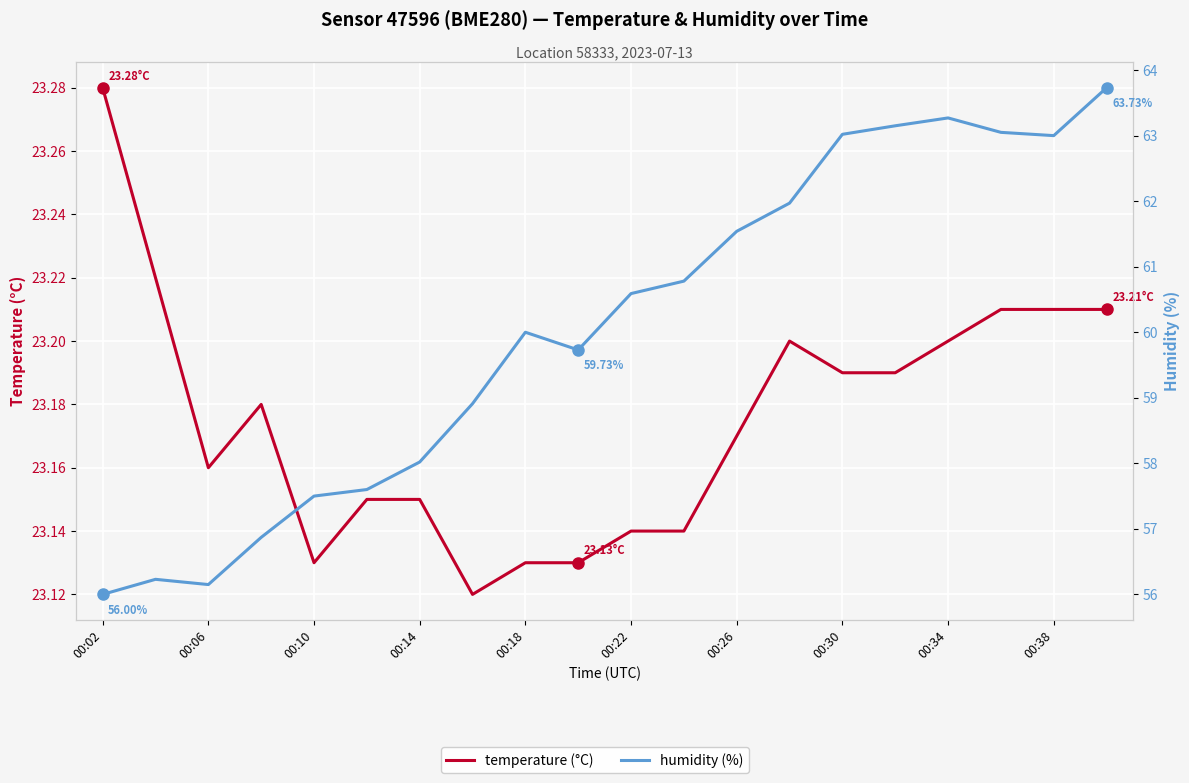

Reading left to right, what are all the values shown in this chart?

temperature (°C): 23.3	23.2	23.2	23.2	23.1	23.1	23.1	23.1	23.1	23.1	23.1	23.1	23.2	23.2	23.2	23.2	23.2	23.2	23.2	23.2
humidity (%): 56.0	56.2	56.1	56.9	57.5	57.6	58.0	58.9	60.0	59.7	60.6	60.8	61.5	62.0	63.0	63.1	63.3	63.0	63.0	63.7